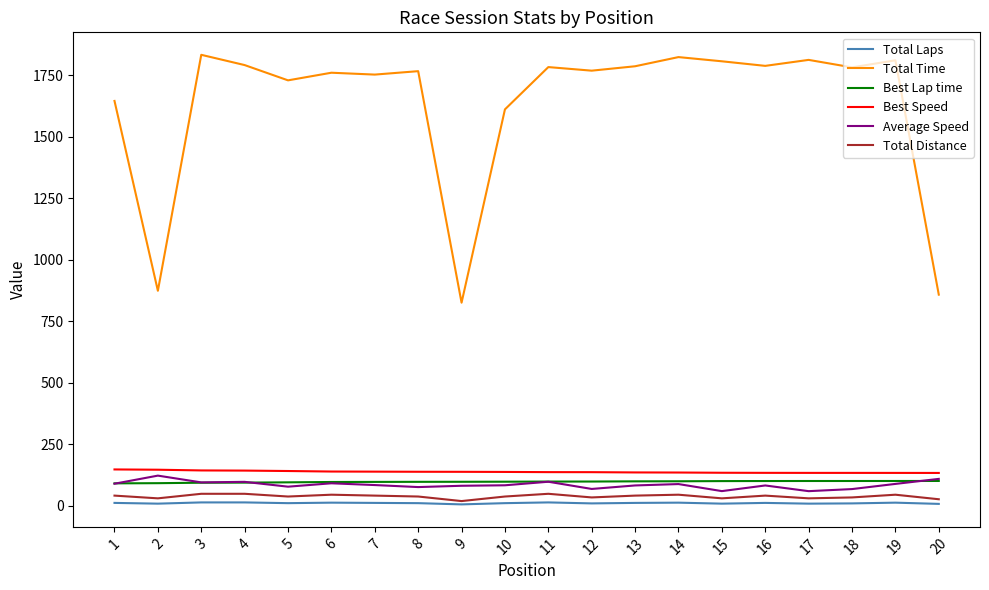

Rank the series by their maximum value, from lowest to highest.

Total Laps, Total Distance, Best Lap time, Average Speed, Best Speed, Total Time